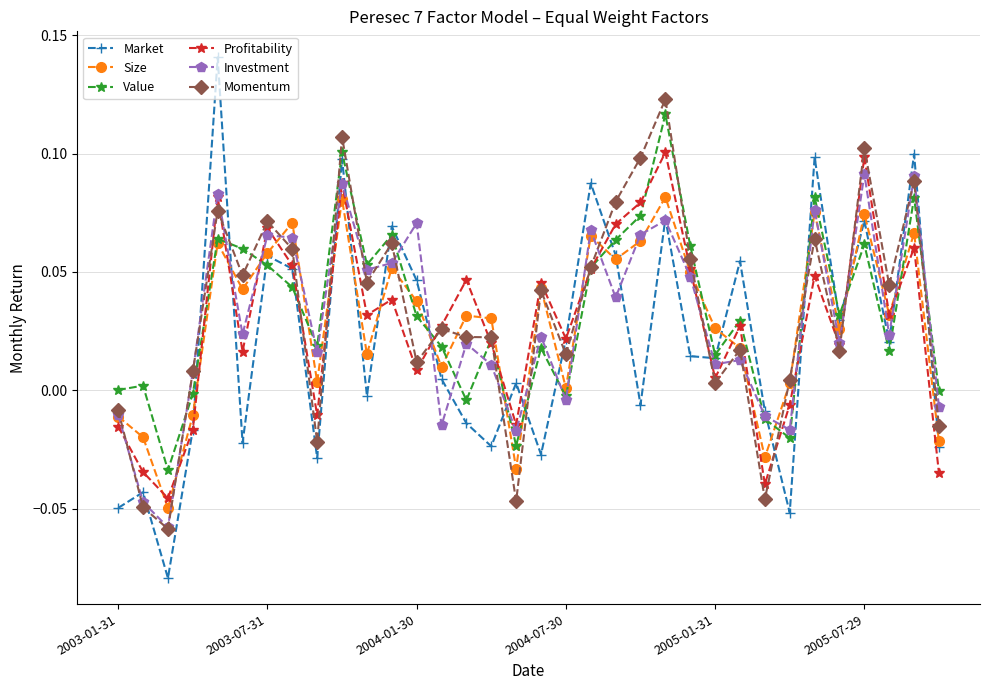

How many interior local peaks does the Profitability series have?

11